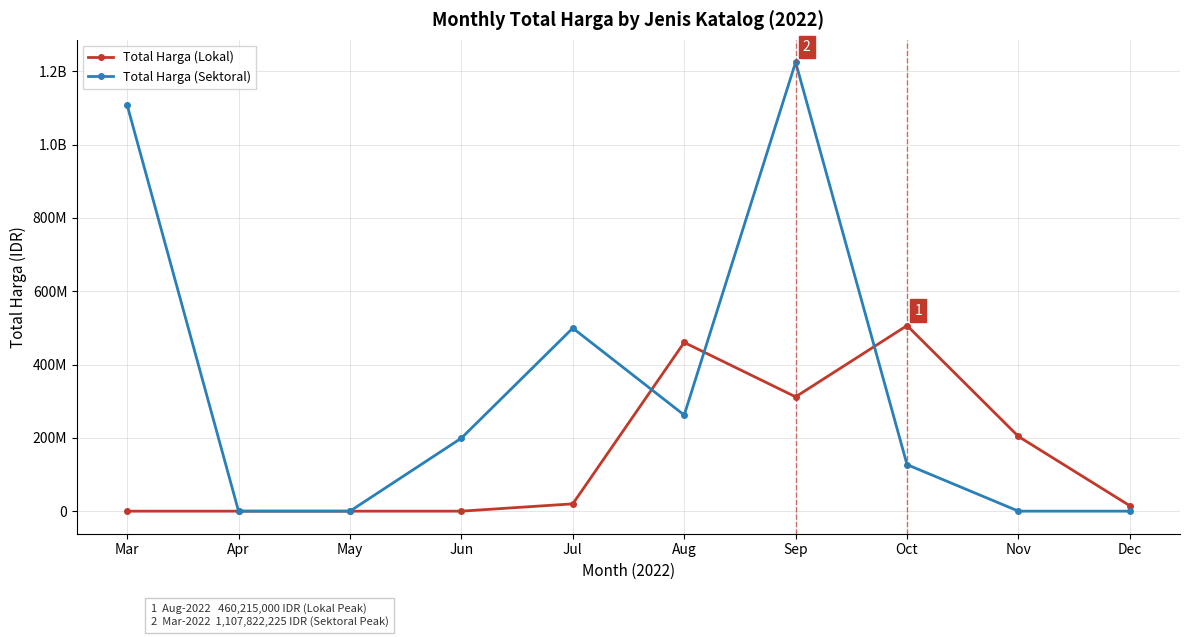

At which category does Total Harga (Sektoral) reach its first local peak?

Jul